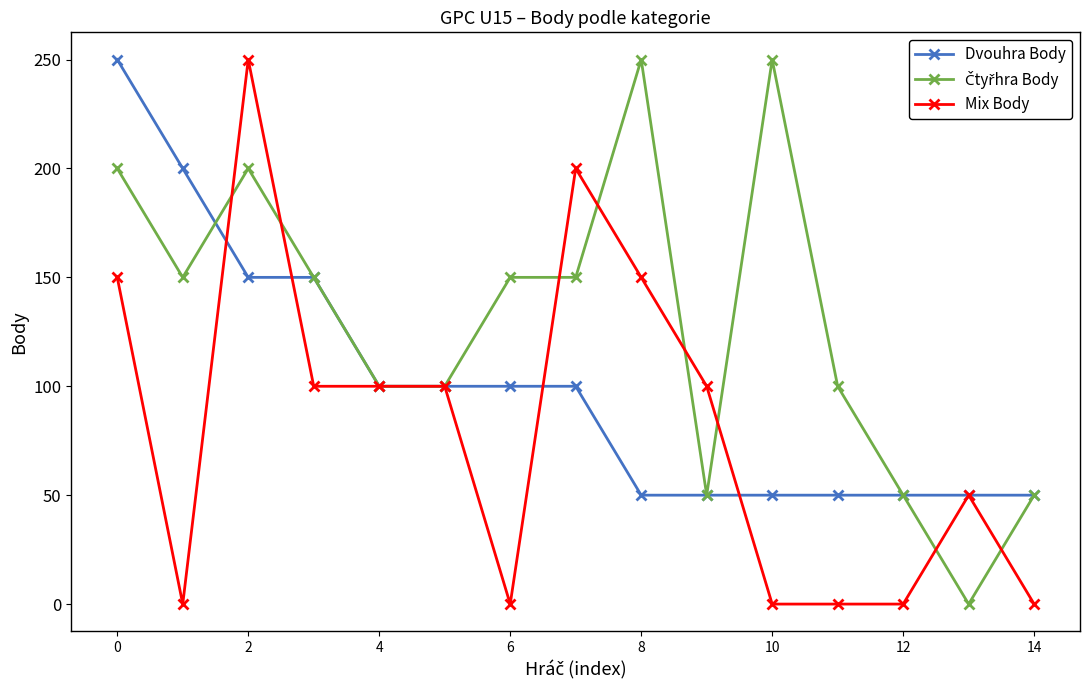

At how many categories does at least one series exceed 215?

4